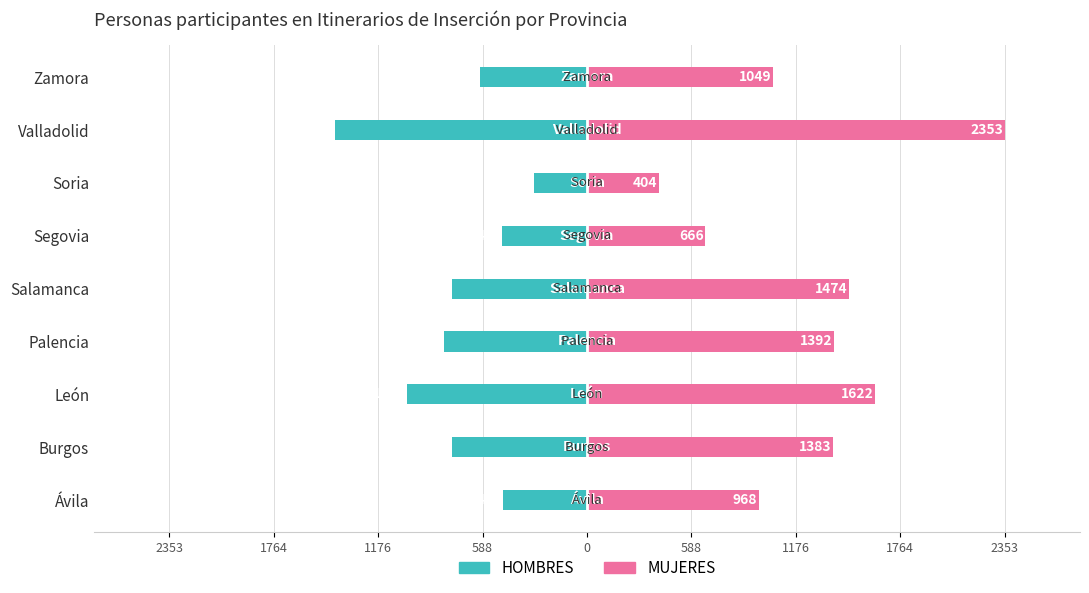

How many bars are there in each group?

2